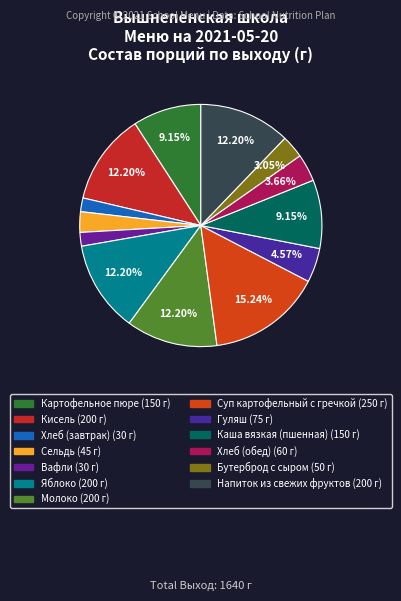

To the nearest percent, what is the difference between the Сельдь and Хлеб (обед) slice percentages?

1%